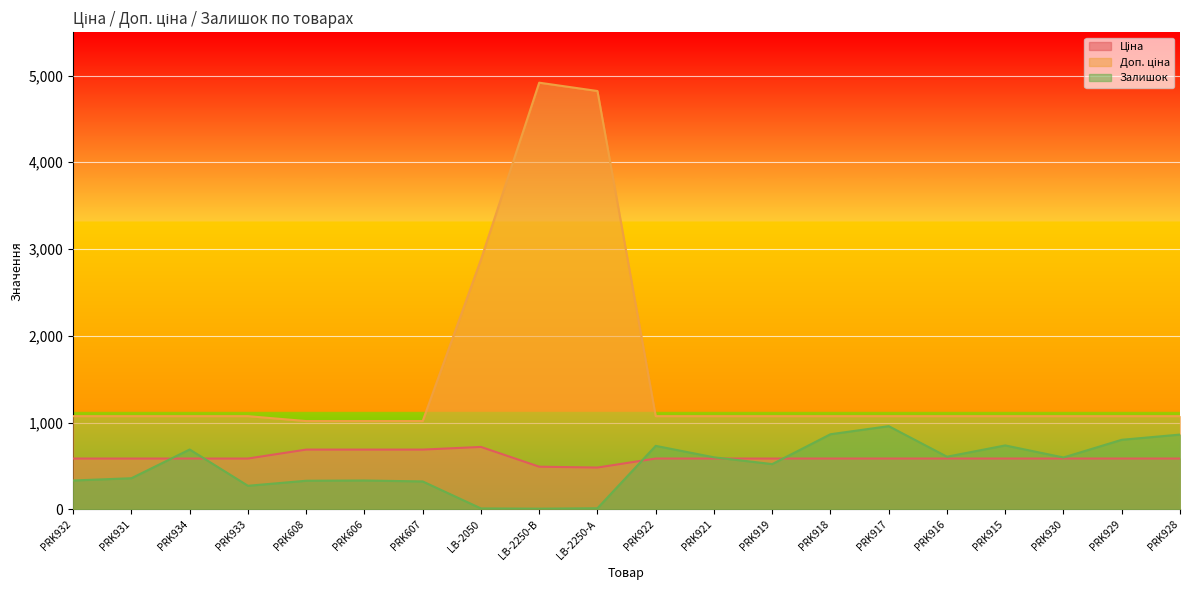

At which label does Ціна reach its minimum?

LB-2250-А